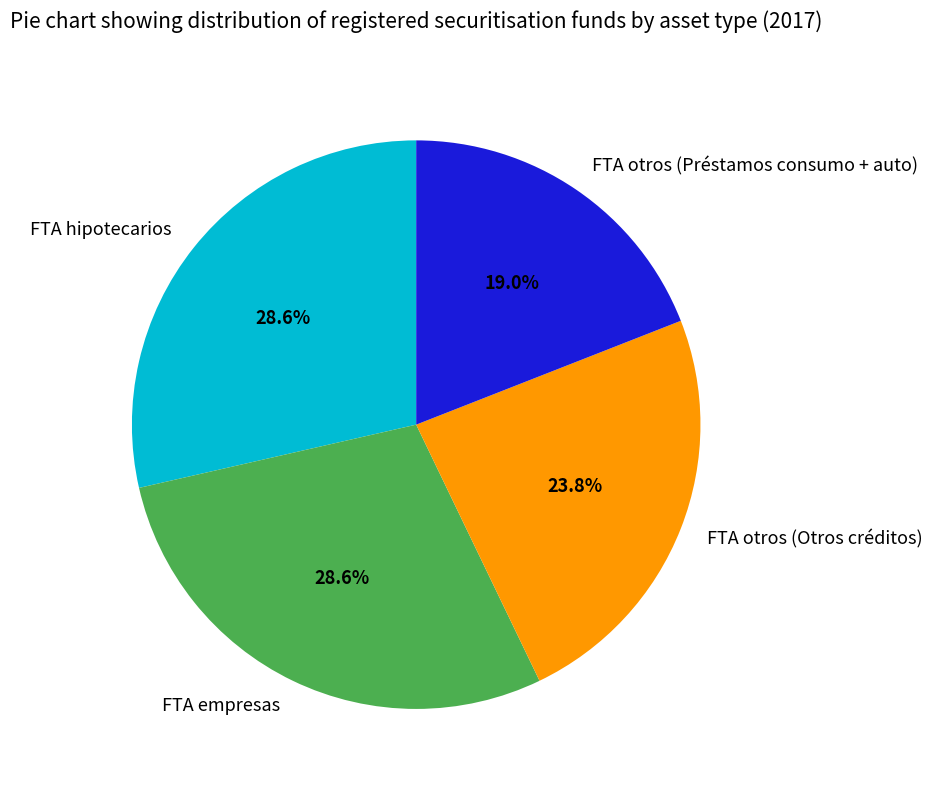

Which category has the smallest portion of the pie?

FTA otros (Préstamos consumo + auto)